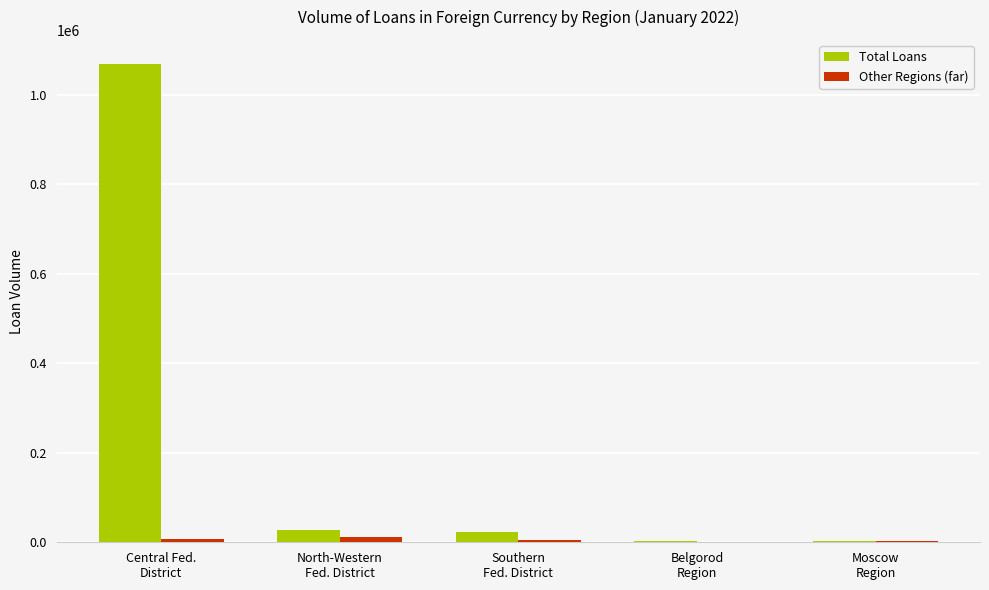

Does the chart contain stacked bars?

No